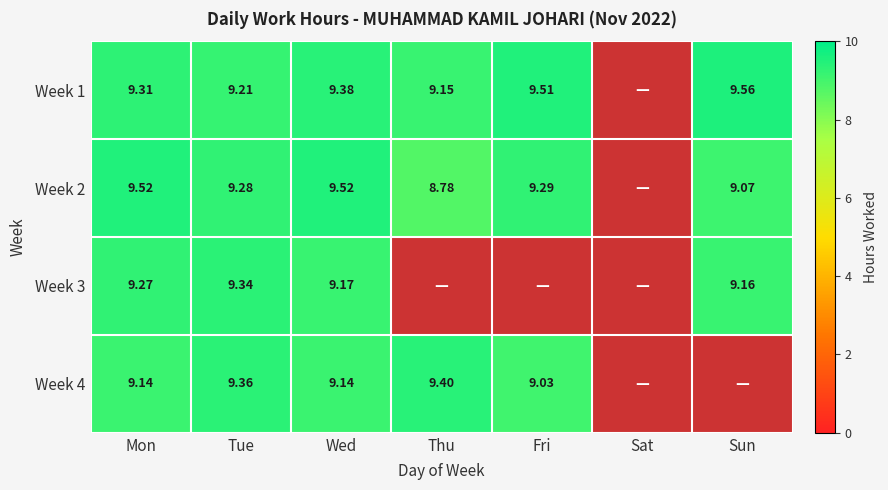

At which label does Week 2 reach its minimum?

Sat